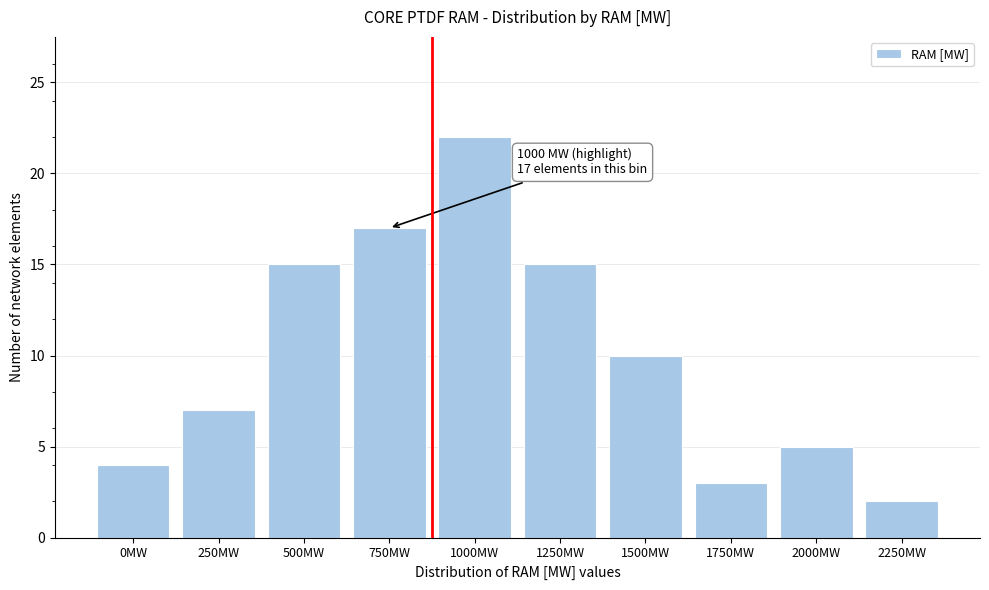

Reading right to left, transcribe all the data shown in this chart.

2250MW=2	2000MW=5	1750MW=3	1500MW=10	1250MW=15	1000MW=22	750MW=17	500MW=15	250MW=7	0MW=4